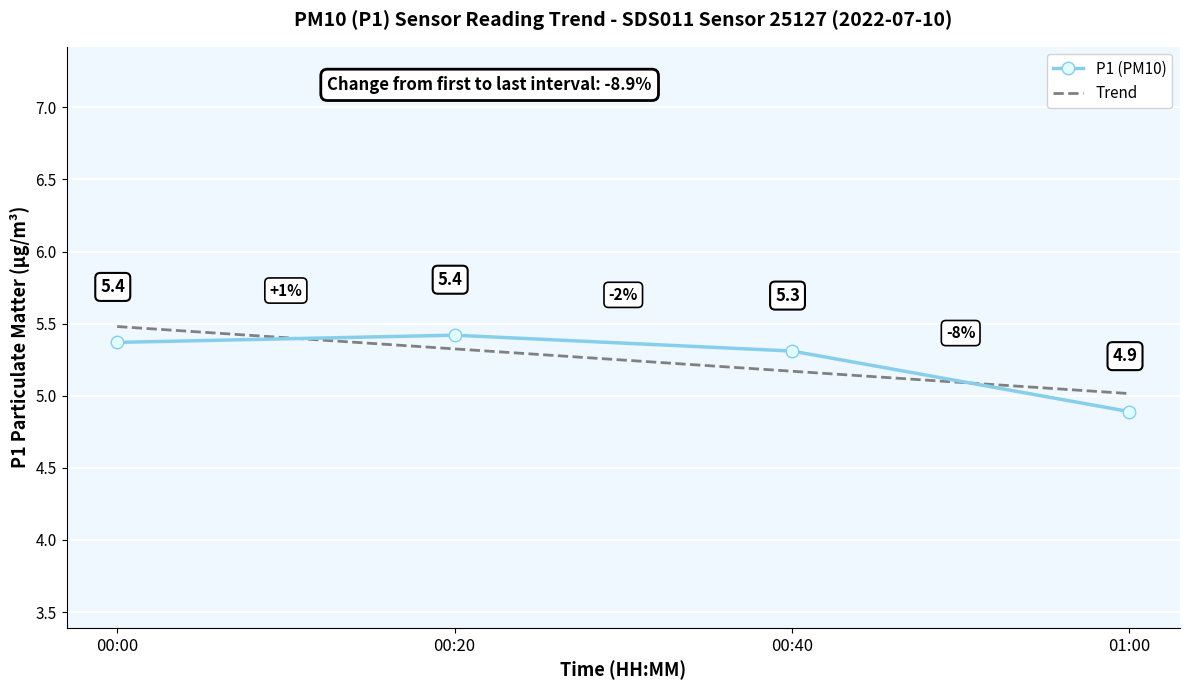

What are all the series names shown in the legend?

P1 (PM10), Trend